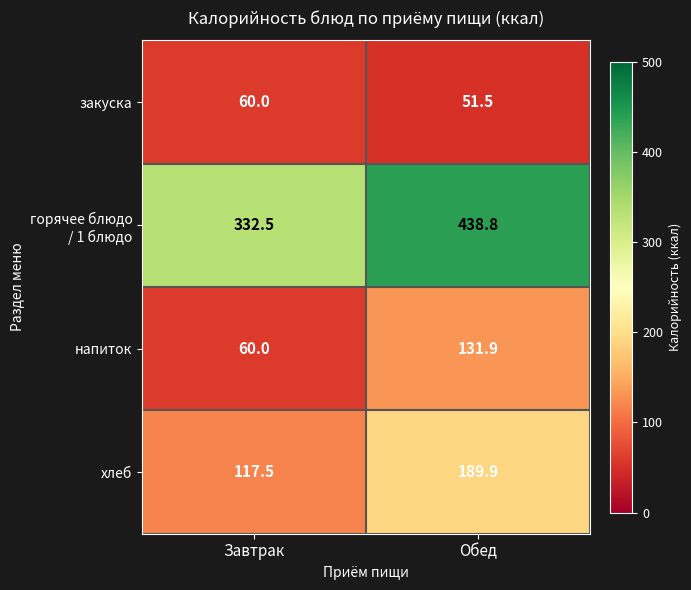

True or false: напиток has a value of 22.3 at Завтрак.

False